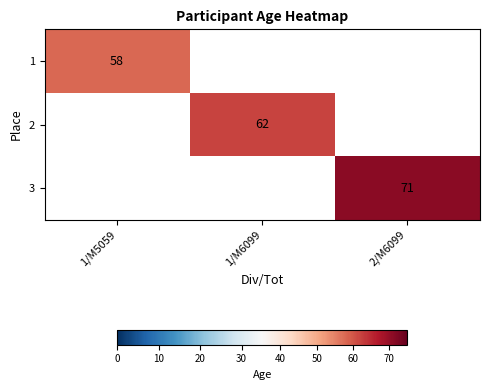

The 1 series shows 82.0 at 1/M5059. True or false?

False